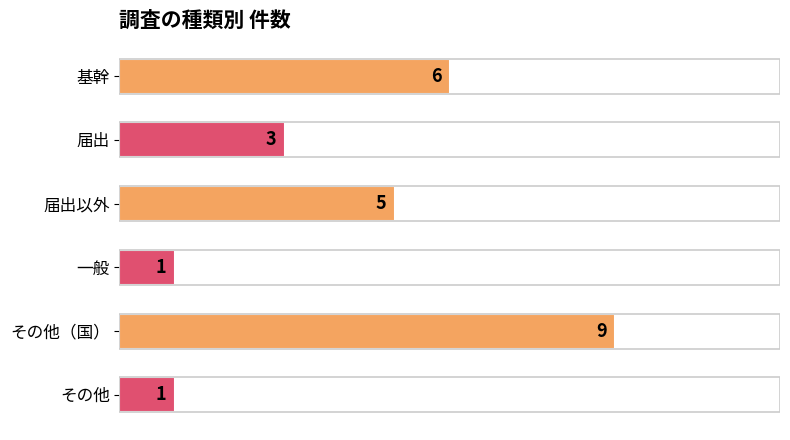

Where is the data nearest to the value 5?

届出以外